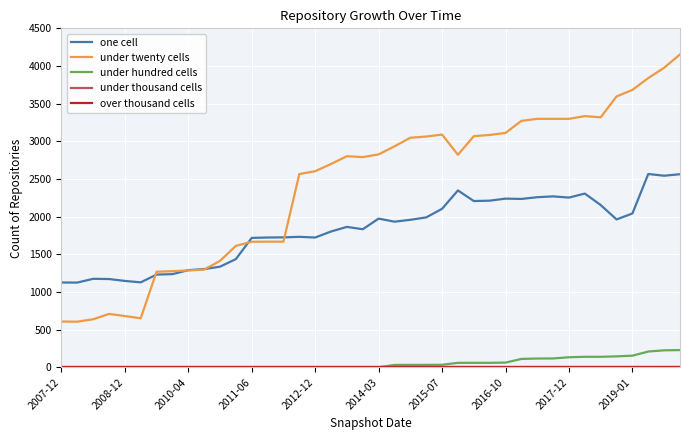

True or false: one cell and under twenty cells intersect in this chart.

True